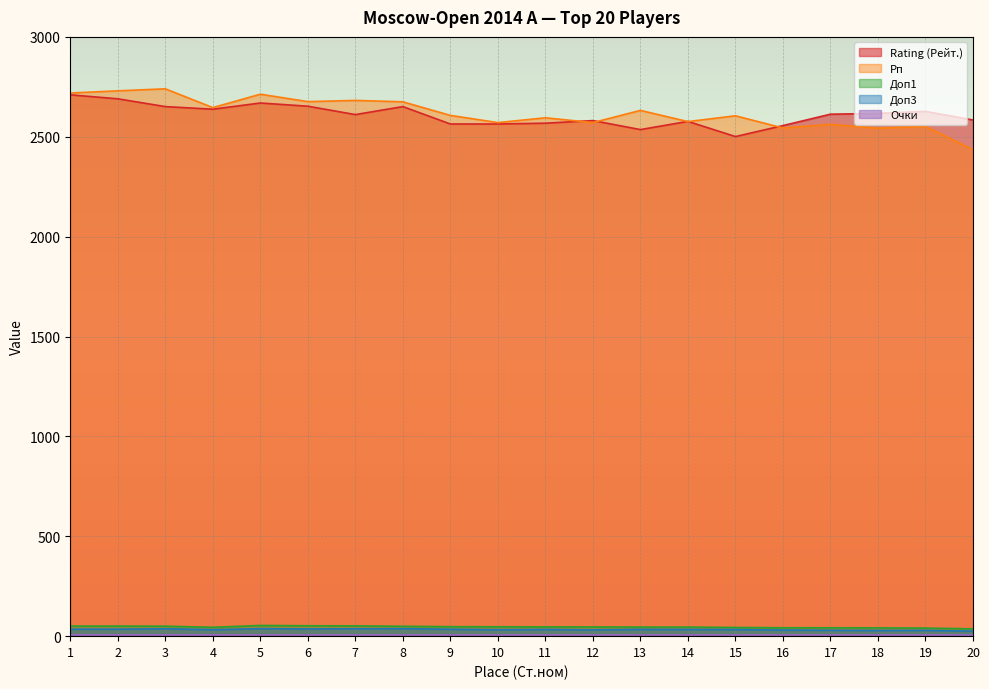

What is the value of the Rating (Рейт.) point at the 17th from the left?

2613.0